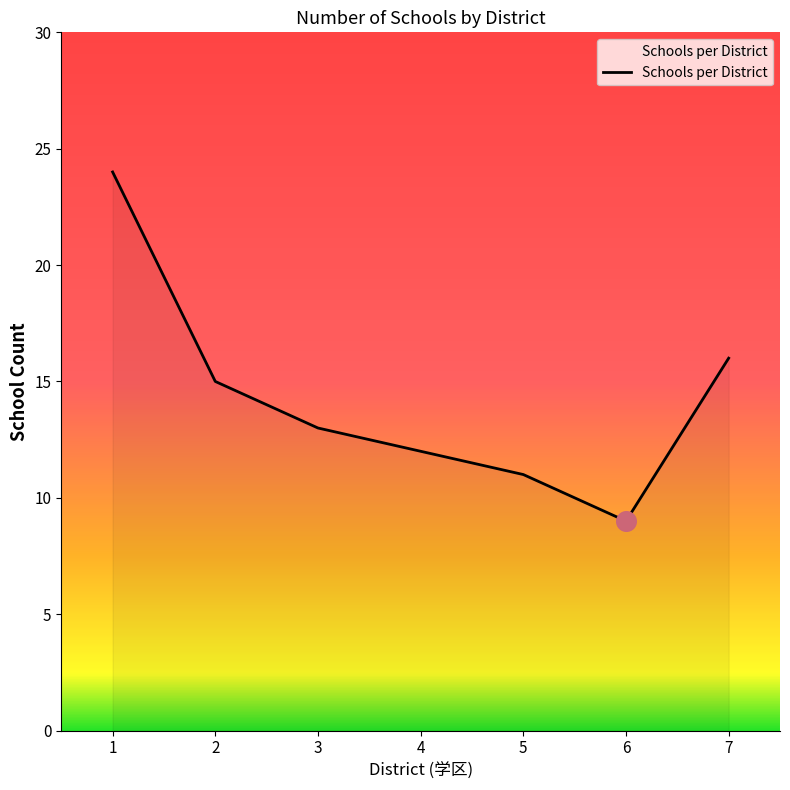

Approximately how many times larger is the value at 3 compared to 4?

1.1